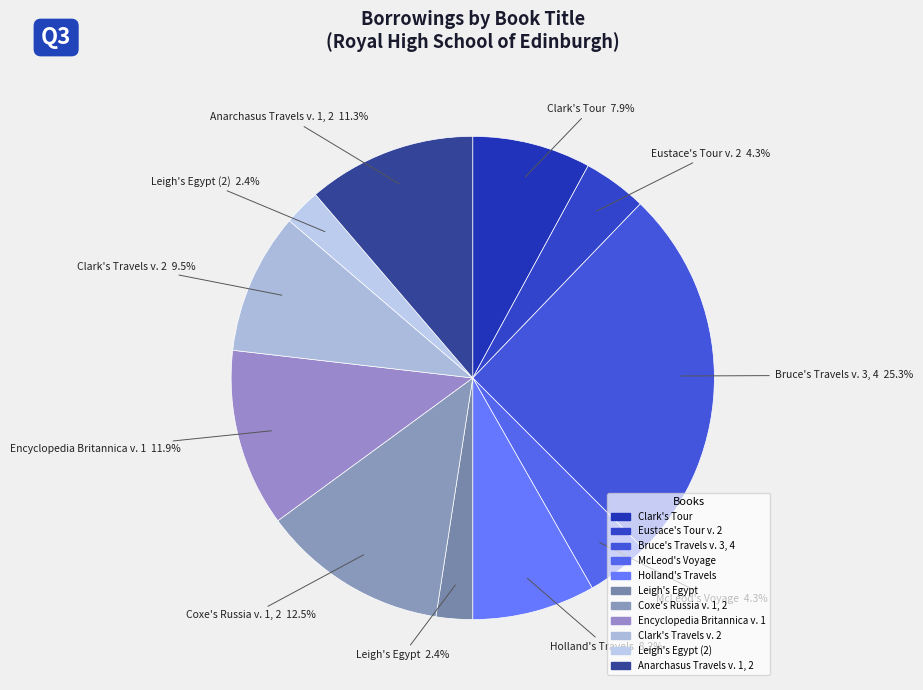

Which category has the biggest portion of the pie?

Bruce's Travels v. 3, 4